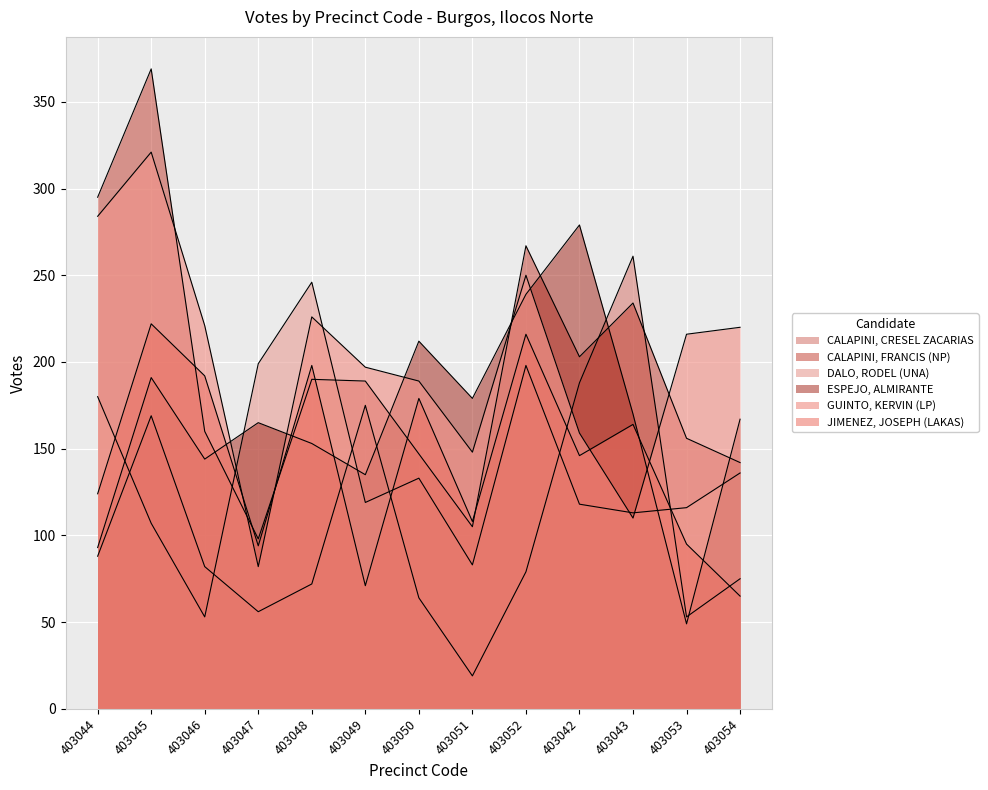

How many data points in DALO, RODEL (UNA) are less than 119?

6